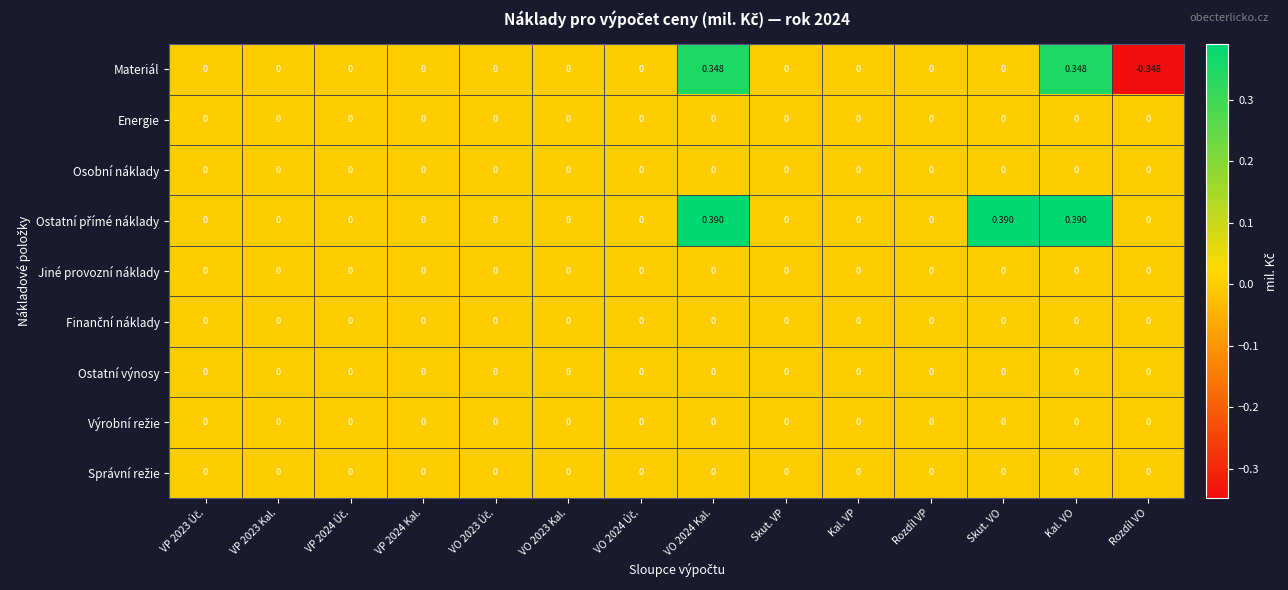

Which series has the widest spread of values?

Materiál